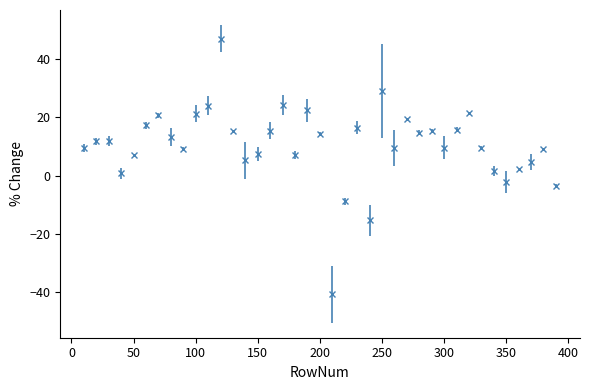

What is the sum of all values?

411.9